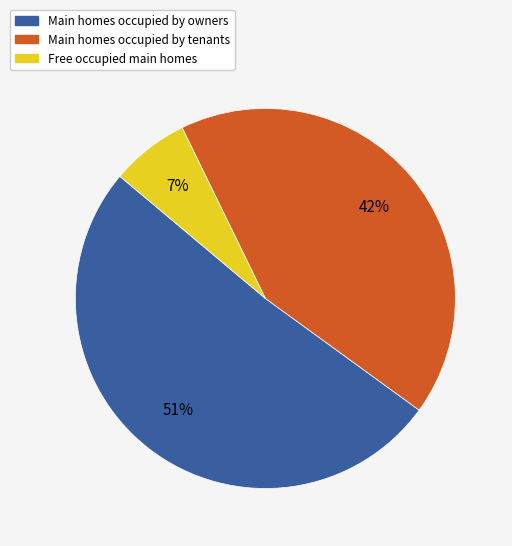

Is it true that Free occupied main homes is 1% of the pie?

False